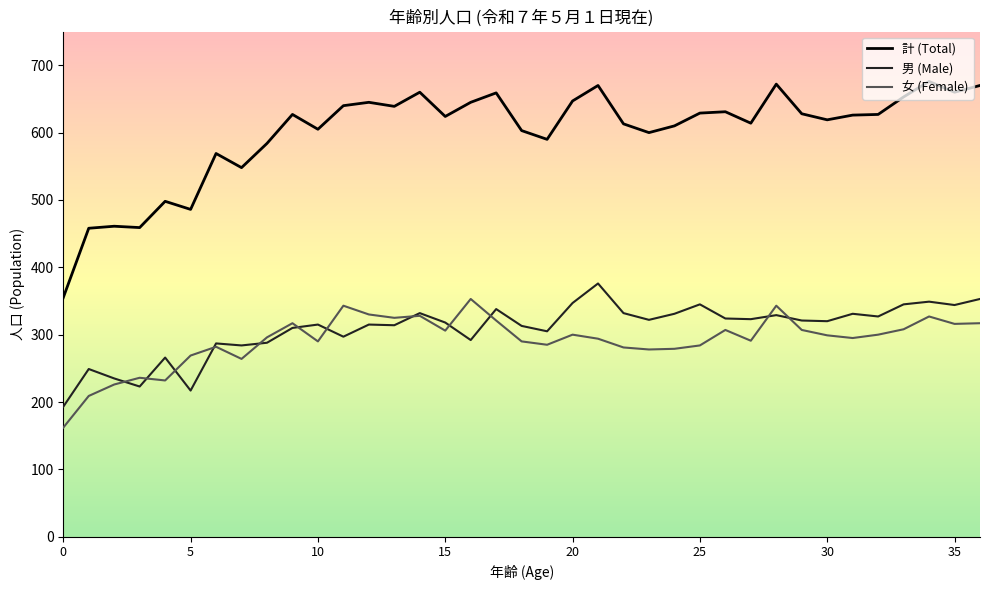

What is the smallest value displayed?

162